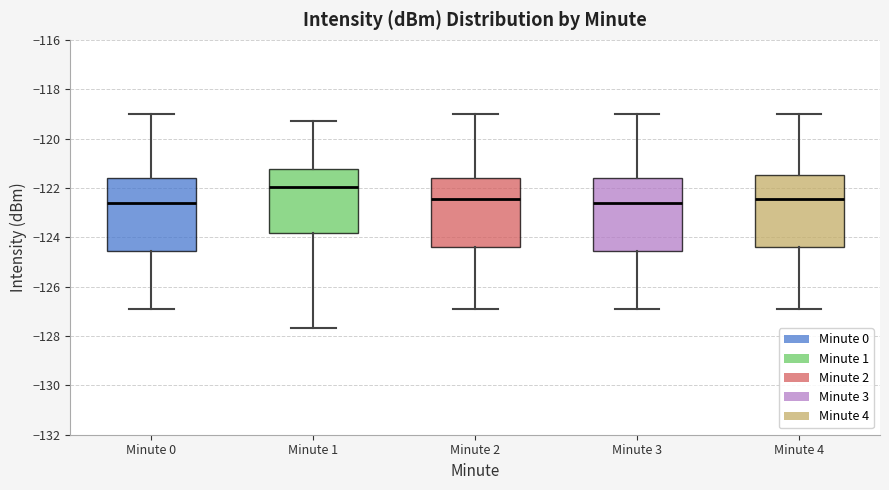

Reading left to right, read every box against the y-axis: the position of its median line, the range the box covers, and the ends of its whiskers. The values are not printed on the chart, so give them approximately, as read against the axis.

Minute 0: median -122.6, box -124.6 to -121.6, whiskers -127.0 to -119.0
Minute 1: median -122.0, box -123.8 to -121.2, whiskers -127.6 to -119.4
Minute 2: median -122.4, box -124.4 to -121.6, whiskers -127.0 to -119.0
Minute 3: median -122.6, box -124.6 to -121.6, whiskers -127.0 to -119.0
Minute 4: median -122.4, box -124.4 to -121.4, whiskers -127.0 to -119.0